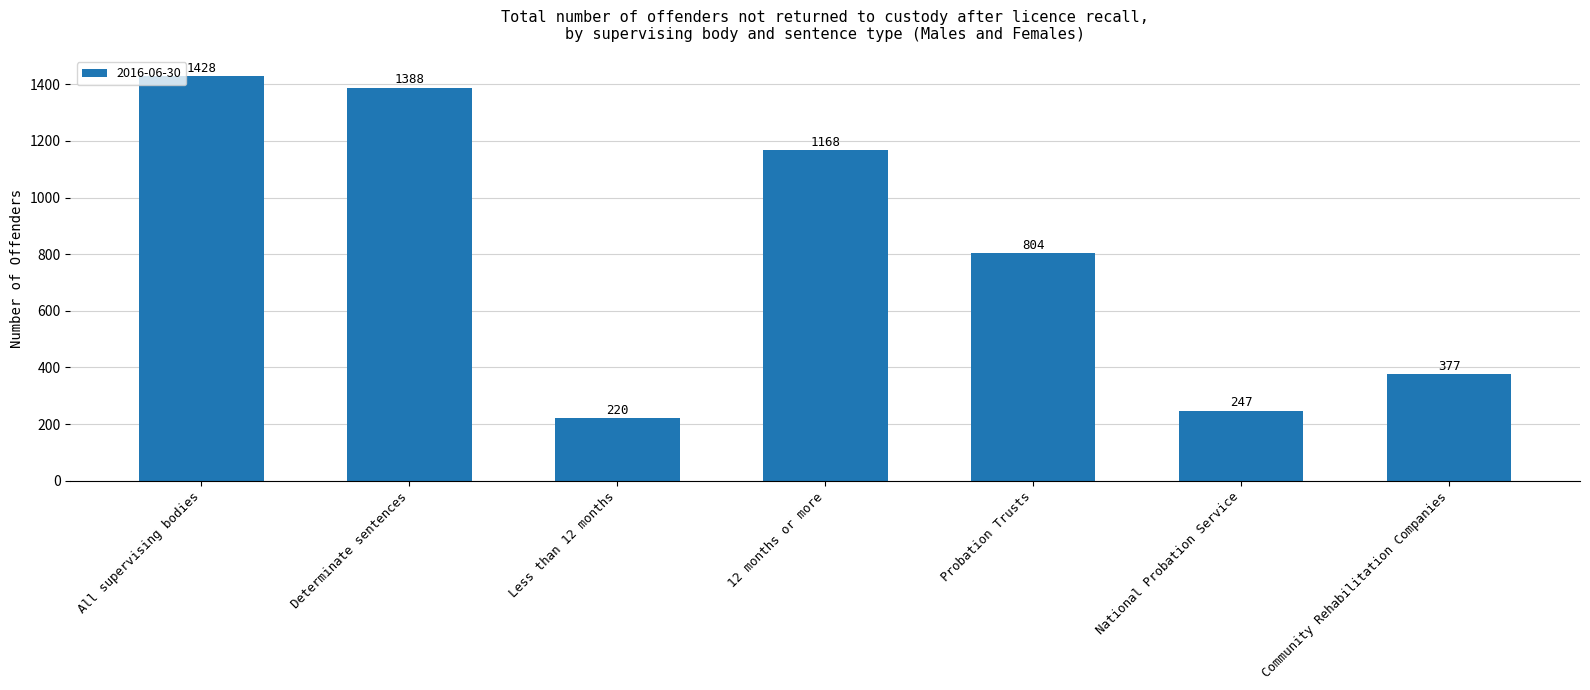

Reading left to right, what are all the values shown in this chart?

1428	1388	220	1168	804	247	377